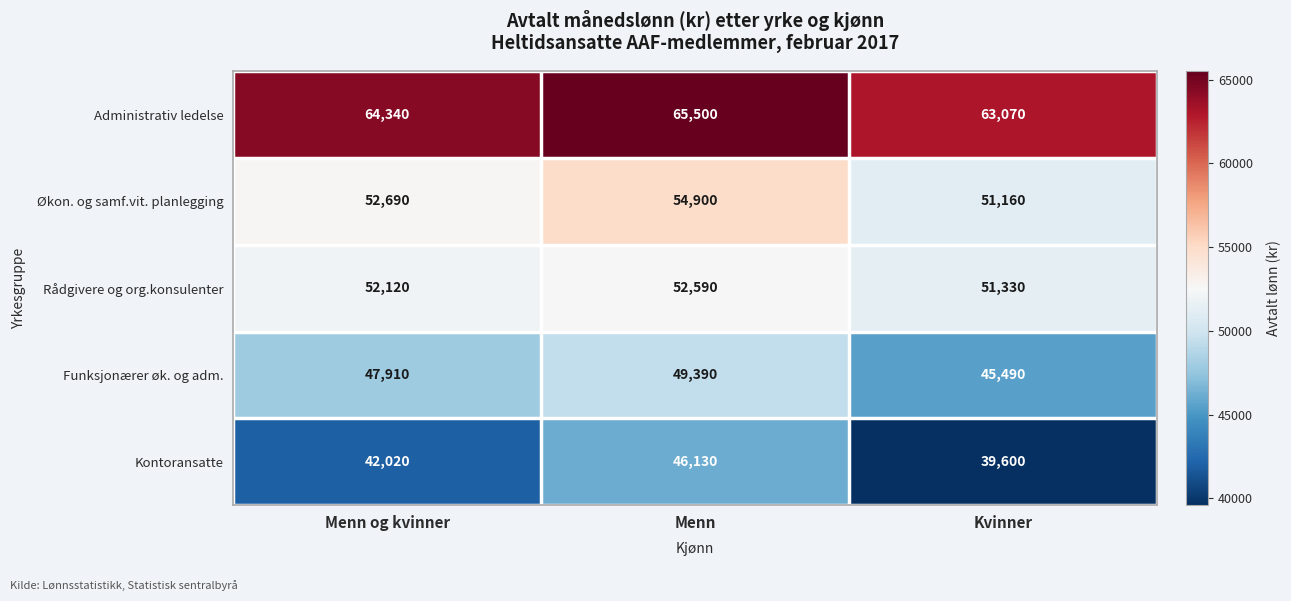

True or false: Rådgivere og org.konsulenter has a value of 52120 at Menn og kvinner.

True